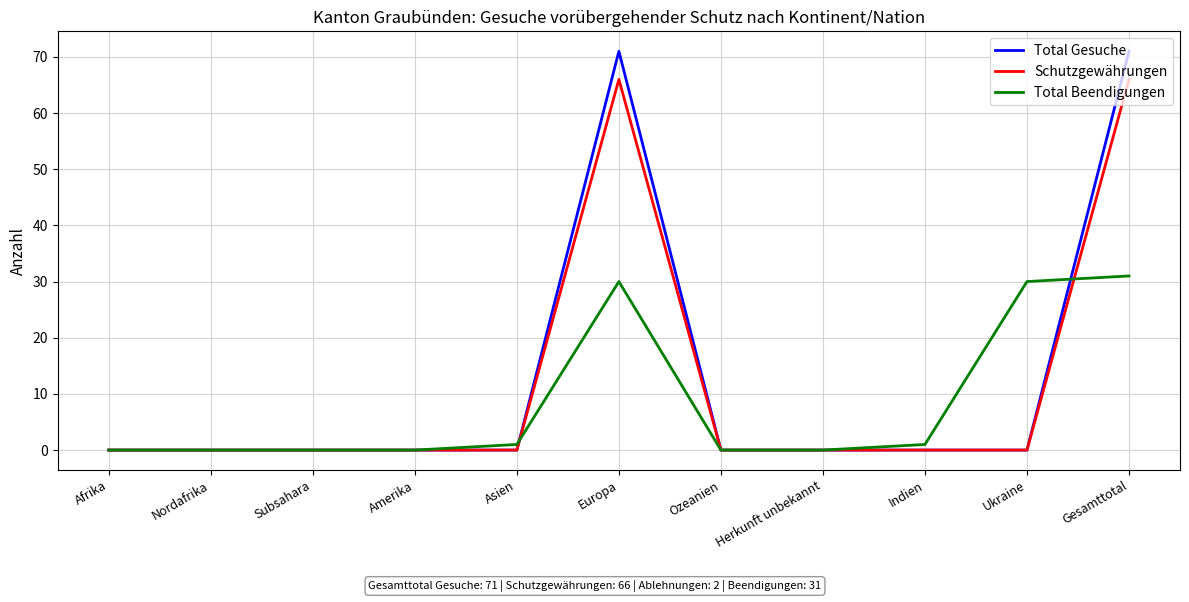

Which series has the widest spread of values?

Total Gesuche